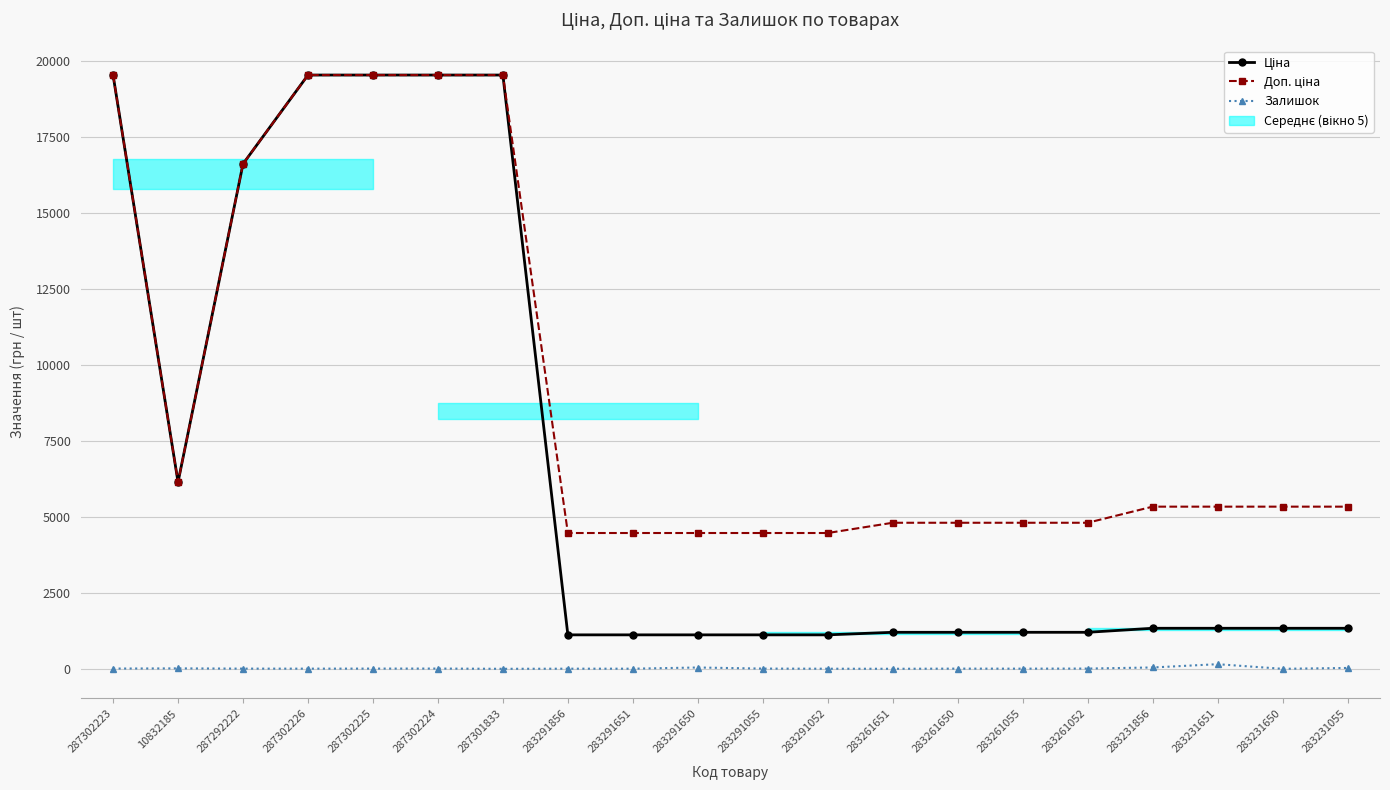

Which series changed the most between 287302223 and 283231651?

Ціна